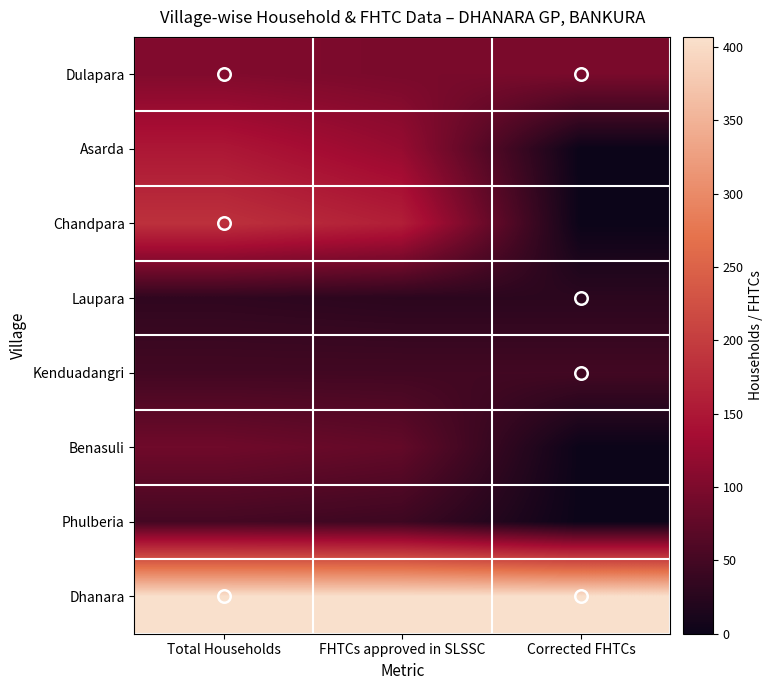

Which category has the lowest value across all series?

Corrected FHTCs